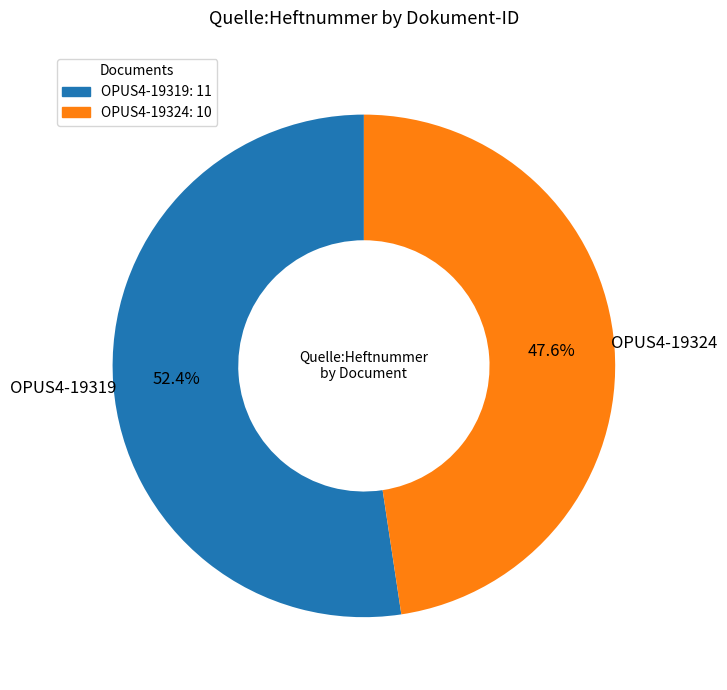

To the nearest percent, what percentage of the pie is OPUS4-19324?

48%